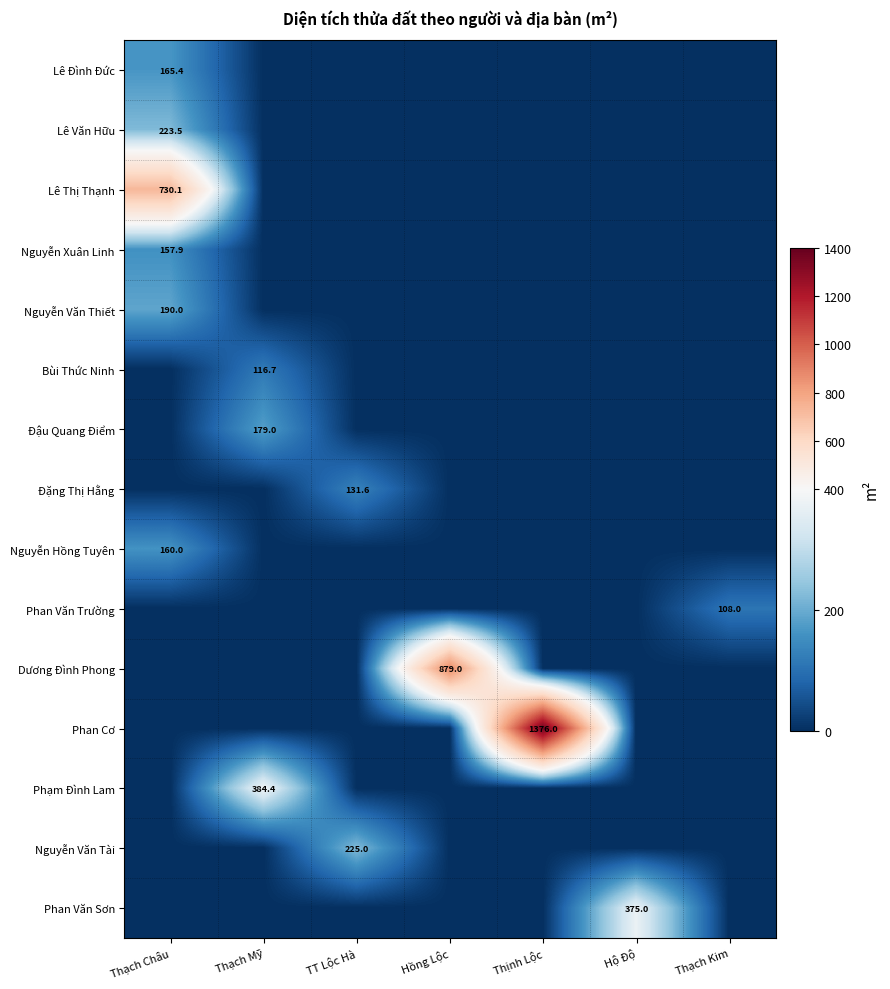

The value of Dương Đình Phong at Hồng Lộc is 879.0. True or false?

True